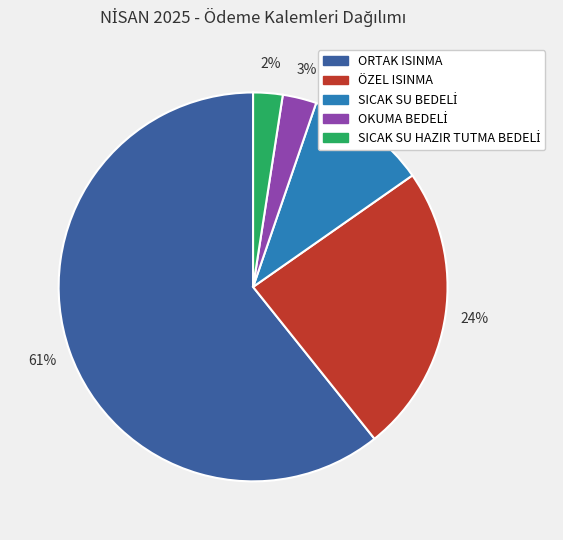

To the nearest percent, what is the average slice percentage?

20%